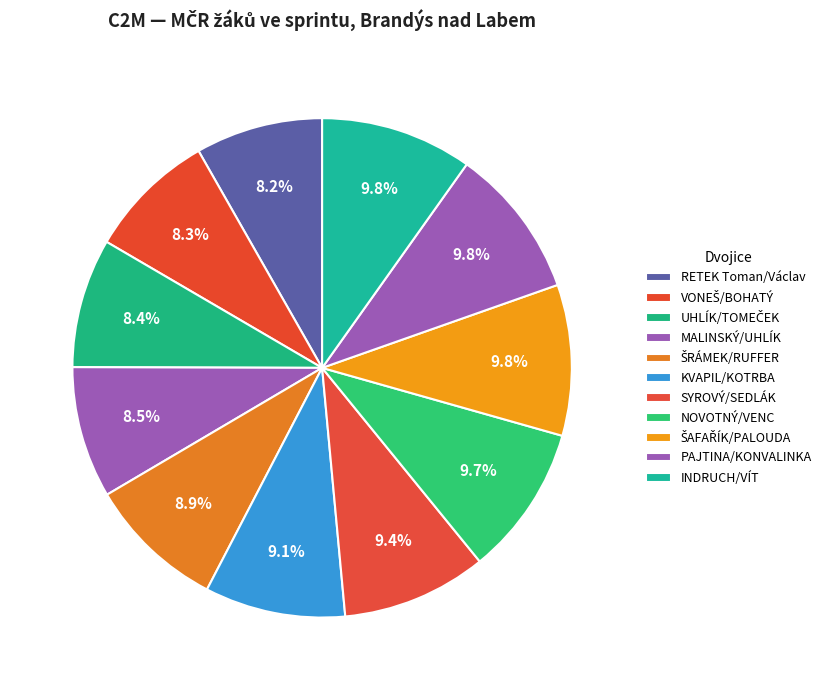

What is the ratio of the value at SYROVÝ/SEDLÁK to the value at PAJTINA/KONVALINKA?

1.0